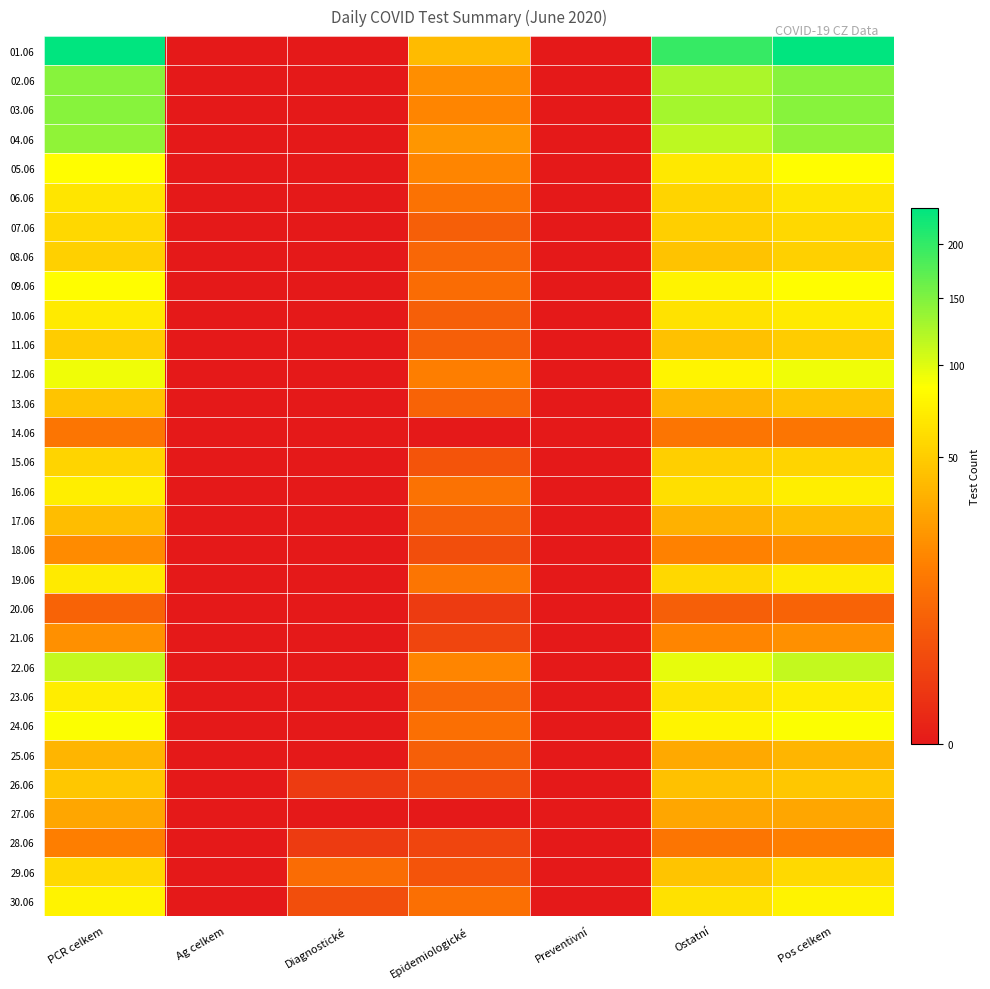

Which series has the largest range (max minus min)?

01.06